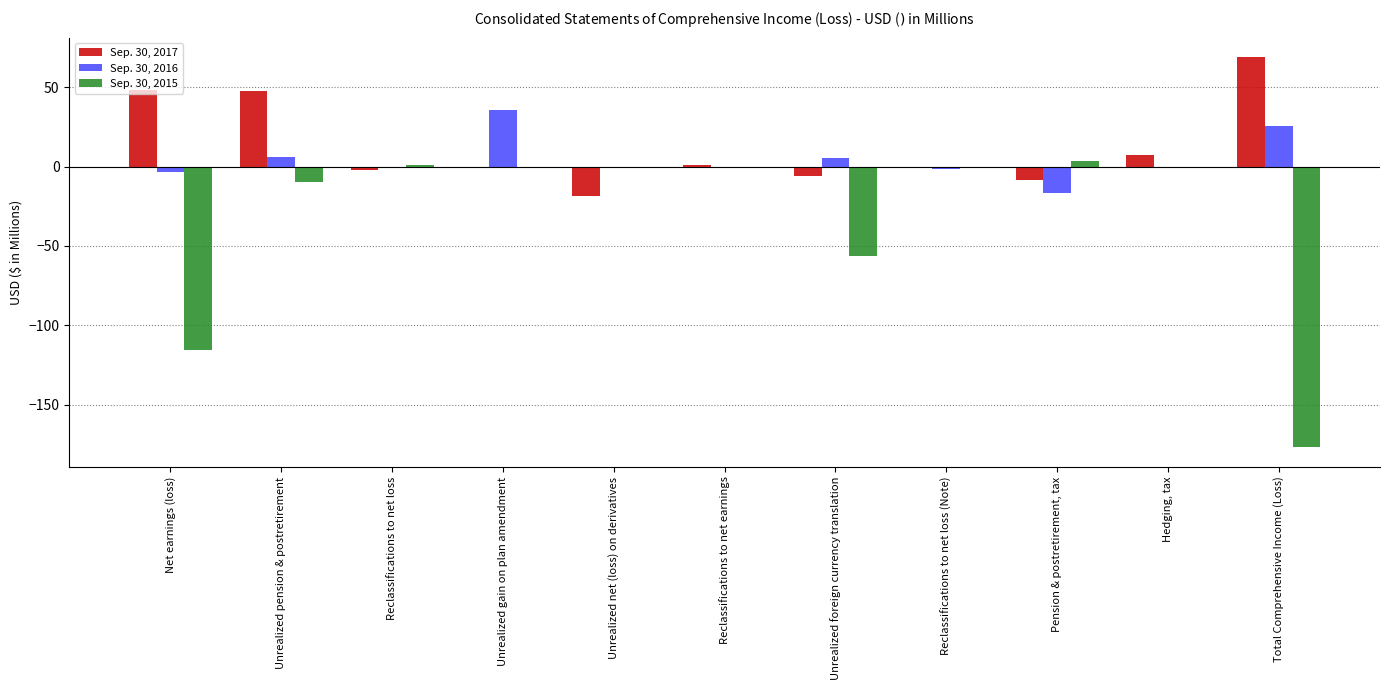

What is the total value across all series at Unrealized net (loss) on derivatives?

-18.8